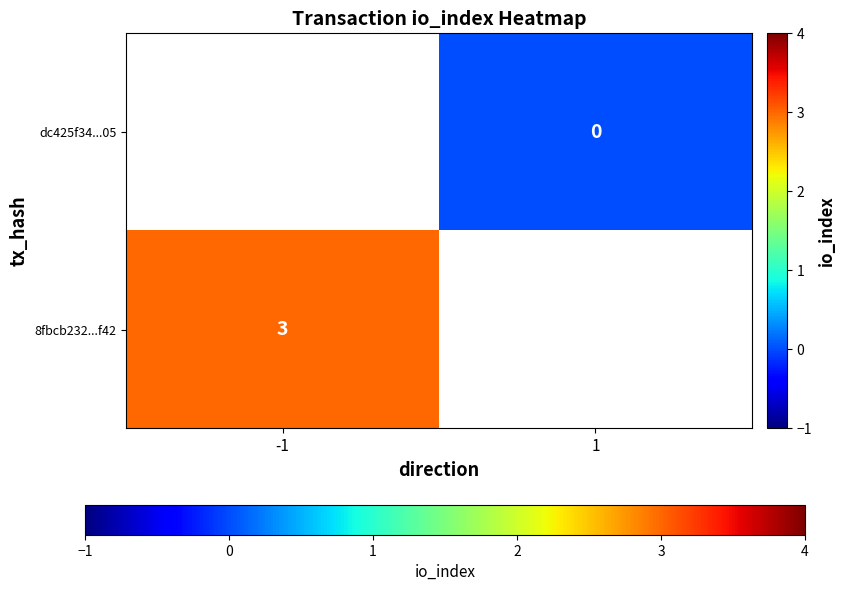

At how many categories does at least one series exceed 0?

1